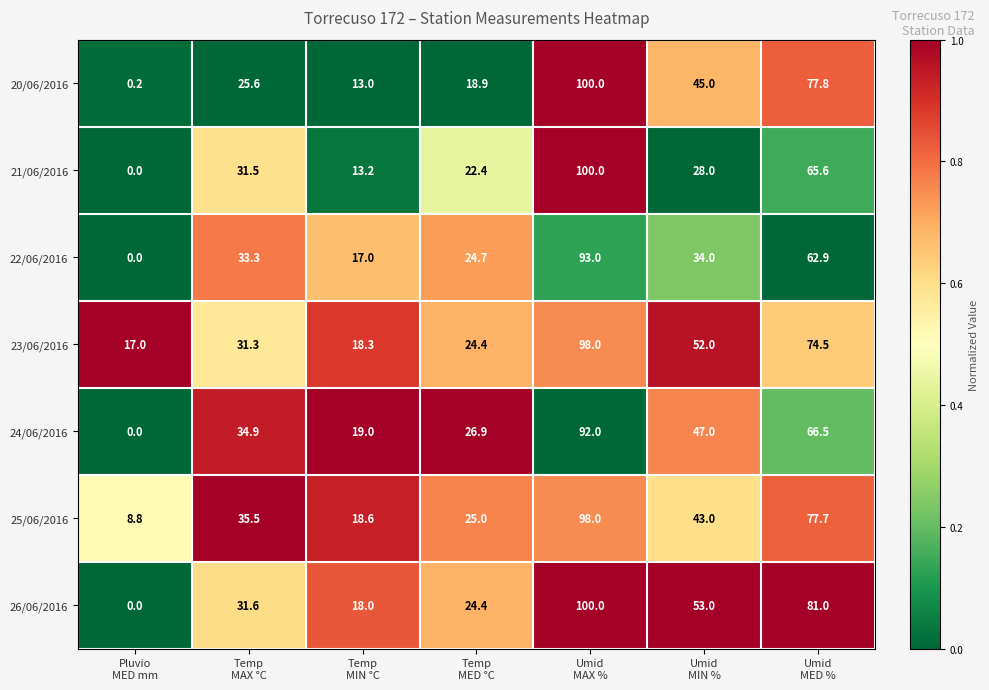

Which category has the highest value across all series?

Umid
MAX %